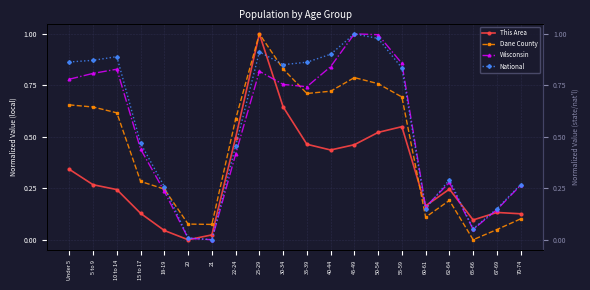

The Wisconsin series shows 0.8 at 10 to 14. True or false?

True